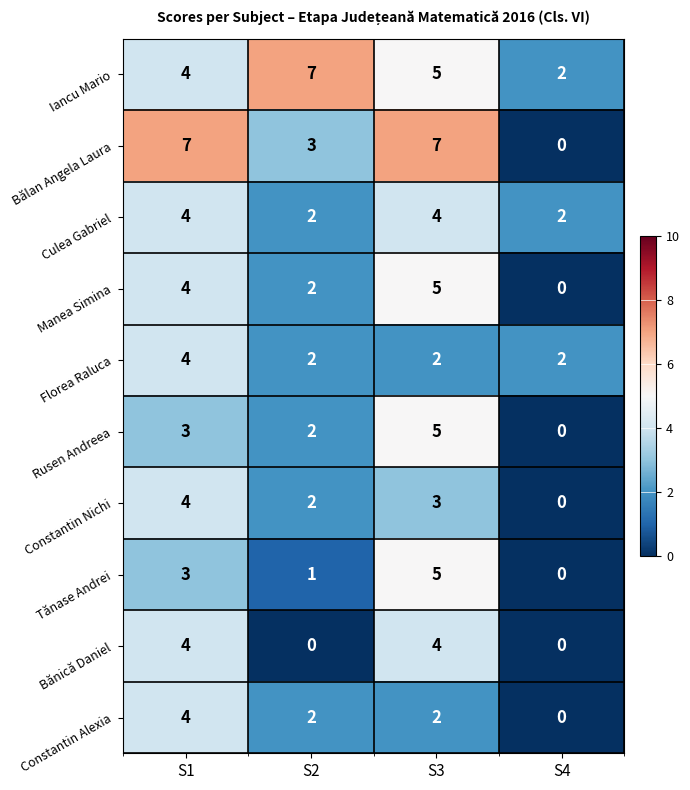

What is the greatest value displayed?

7